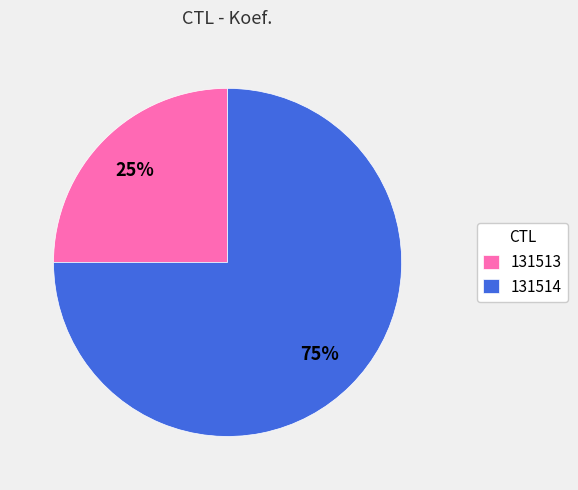

Is there a majority slice in this chart?

Yes